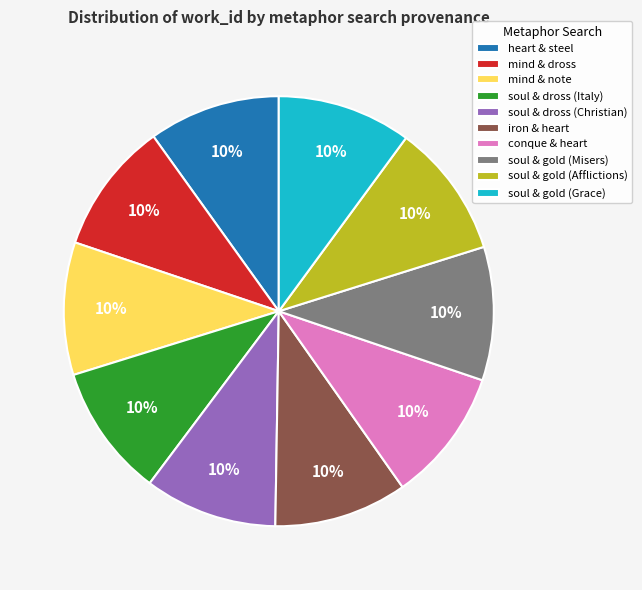

To the nearest percent, what percentage of the pie is soul & gold (Afflictions)?

10%